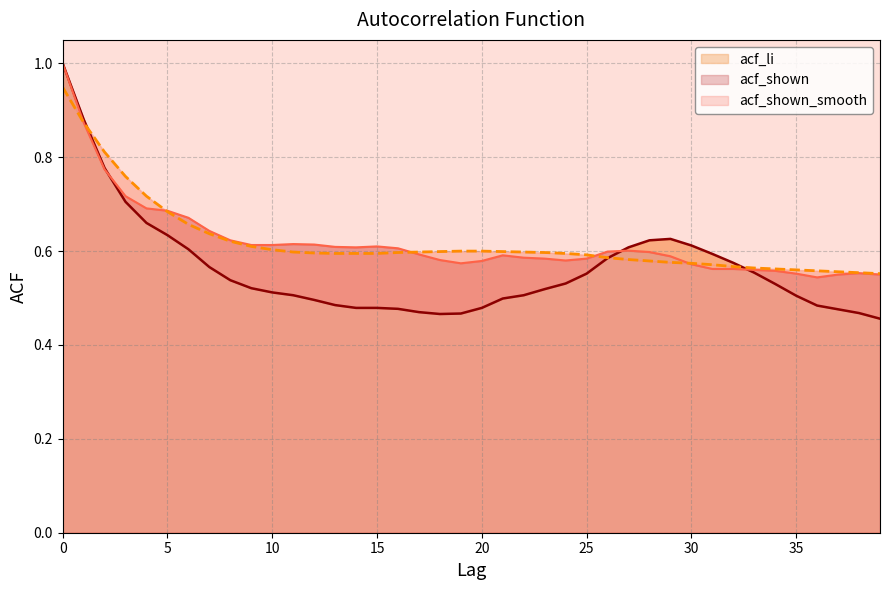

List the series in order of their peak value, lowest first.

acf_shown_smooth line, acf_li line, acf_shown line